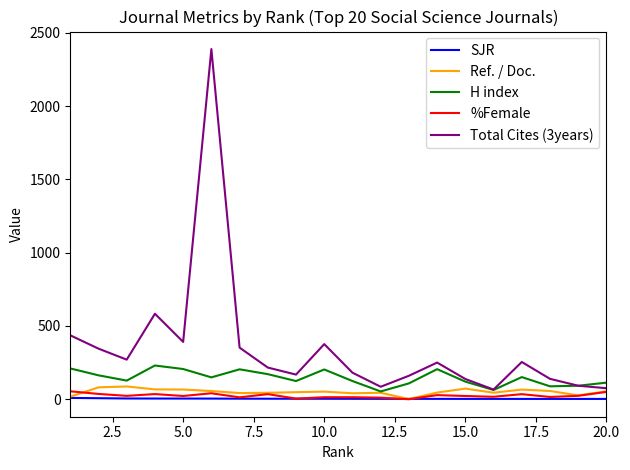

Which series has the largest range (max minus min)?

Total Cites (3years)